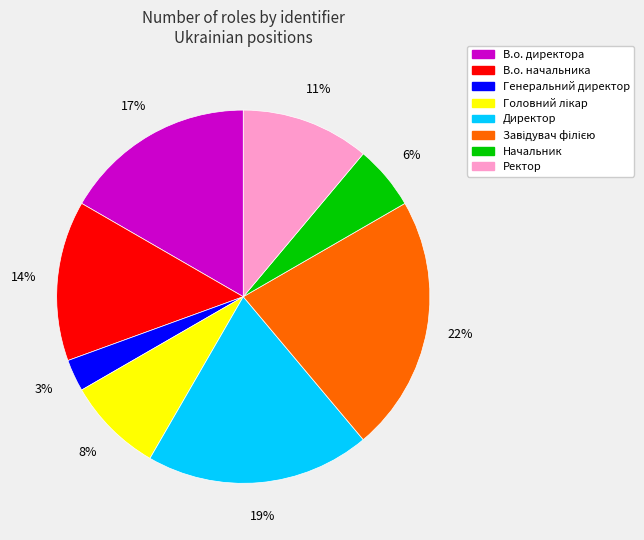

Does Директор account for over 50% of the chart?

No